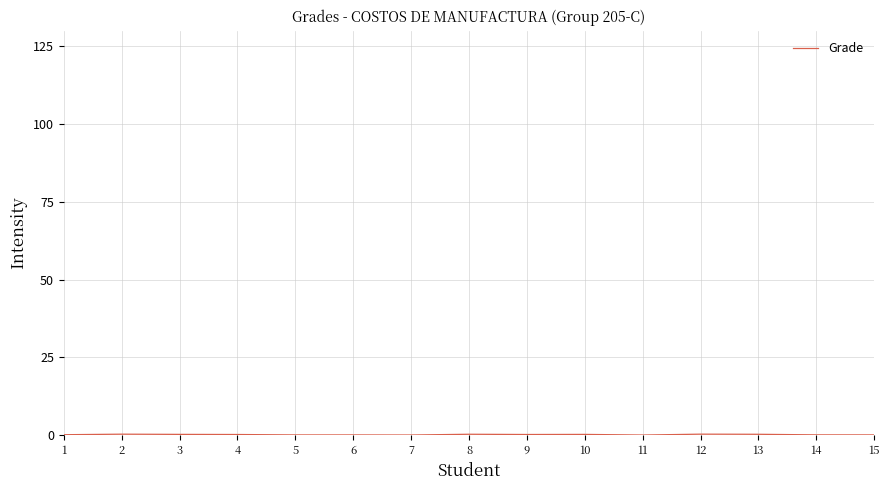

What is the average value?

0.1